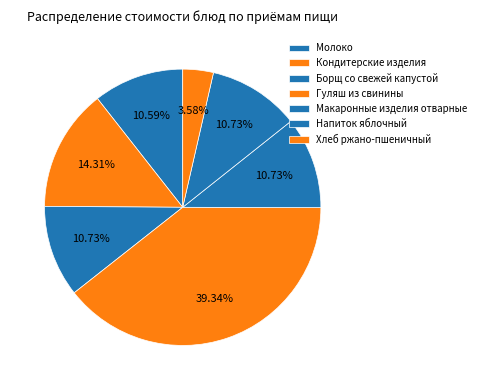

Which has a higher value, Хлеб ржано-пшеничный or Напиток яблочный?

Напиток яблочный